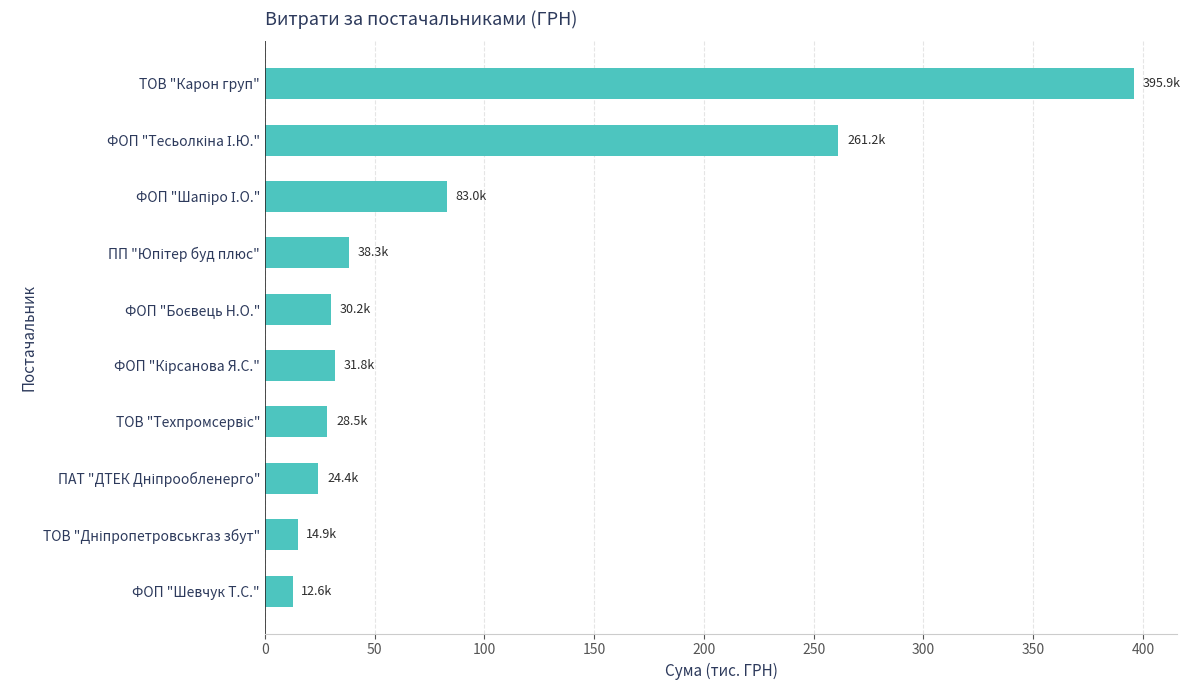

What is the maximum value shown in the chart?

395.9